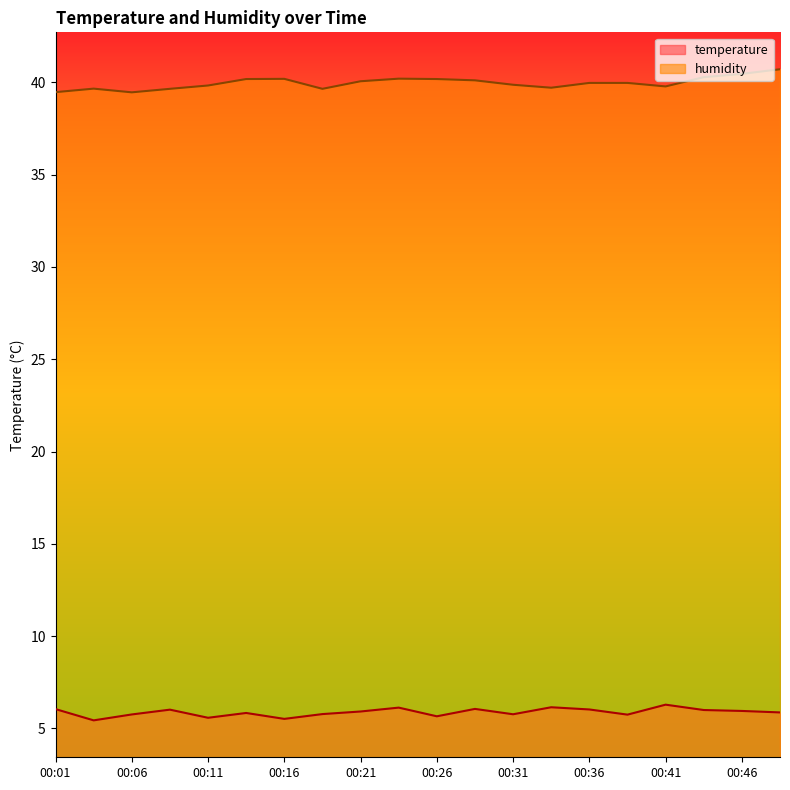

At how many categories does at least one series exceed 24?

20